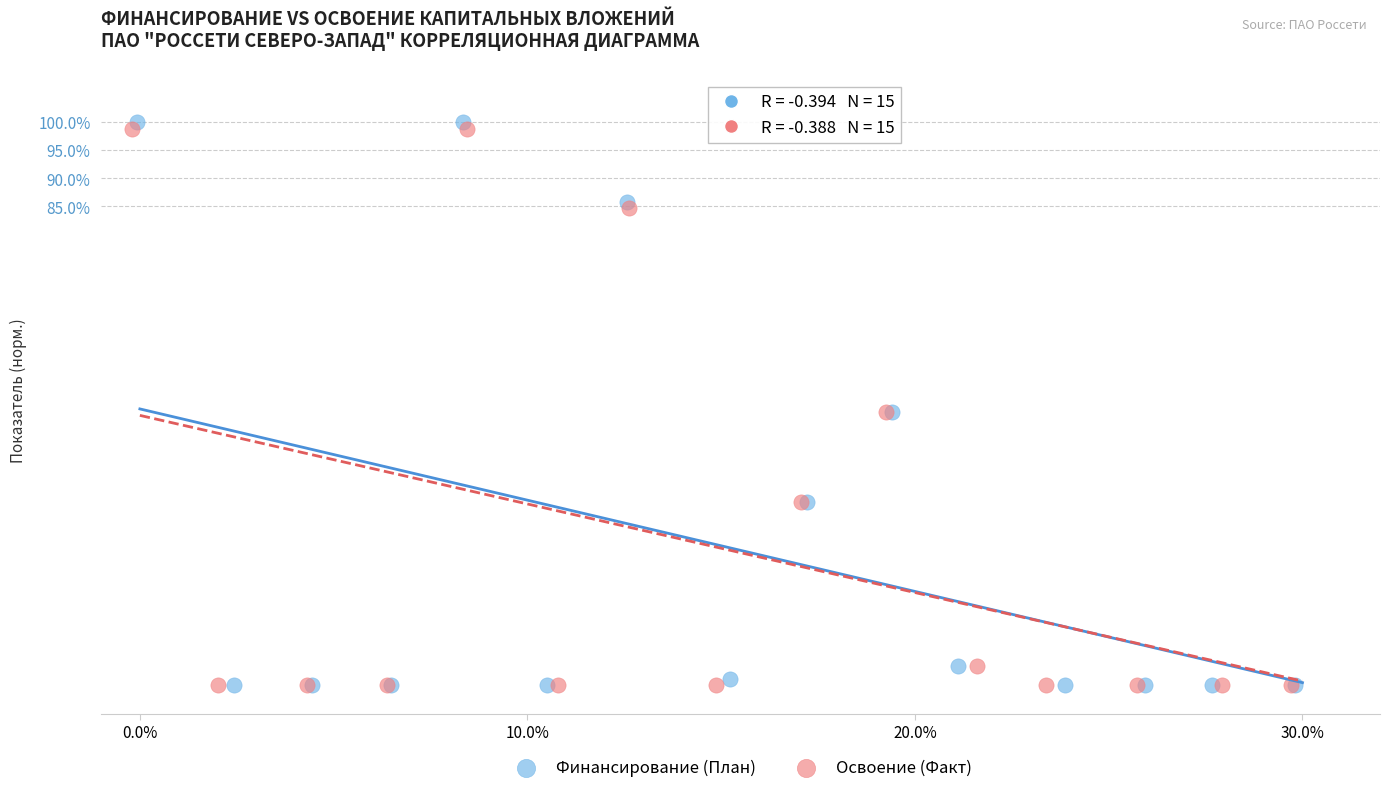

Which series has the widest spread of Y values?

Финансирование (План)